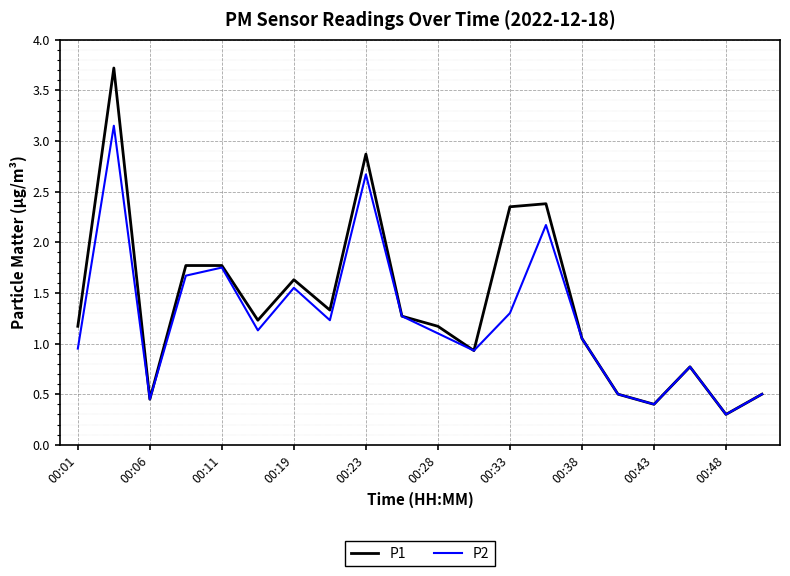

How many lines are shown in the chart?

2